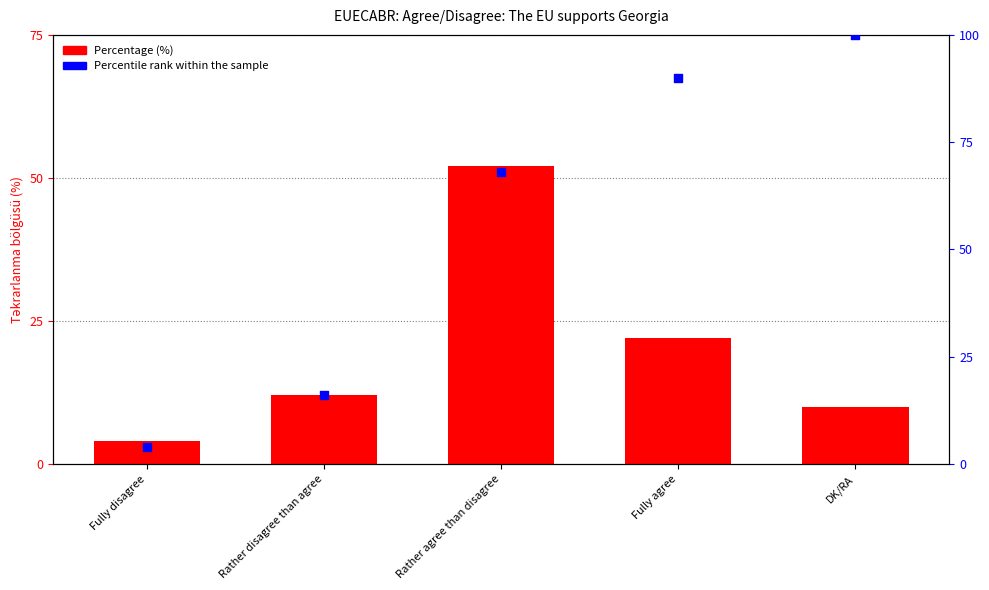

Which series has the widest spread of Y values?

Percentile rank within sample